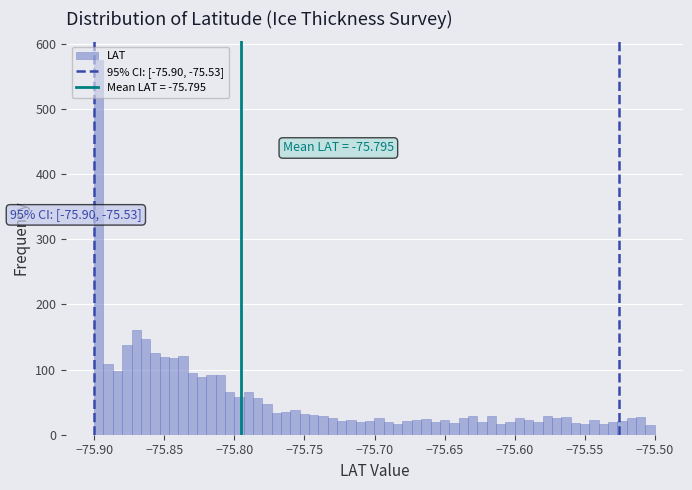

Read against the x-axis, roughly where is the centre of the tallest bar?

-75.895